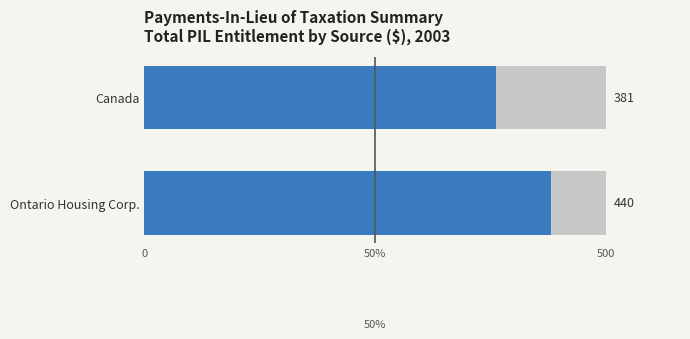

Count the values in the range 381 to 440.

2